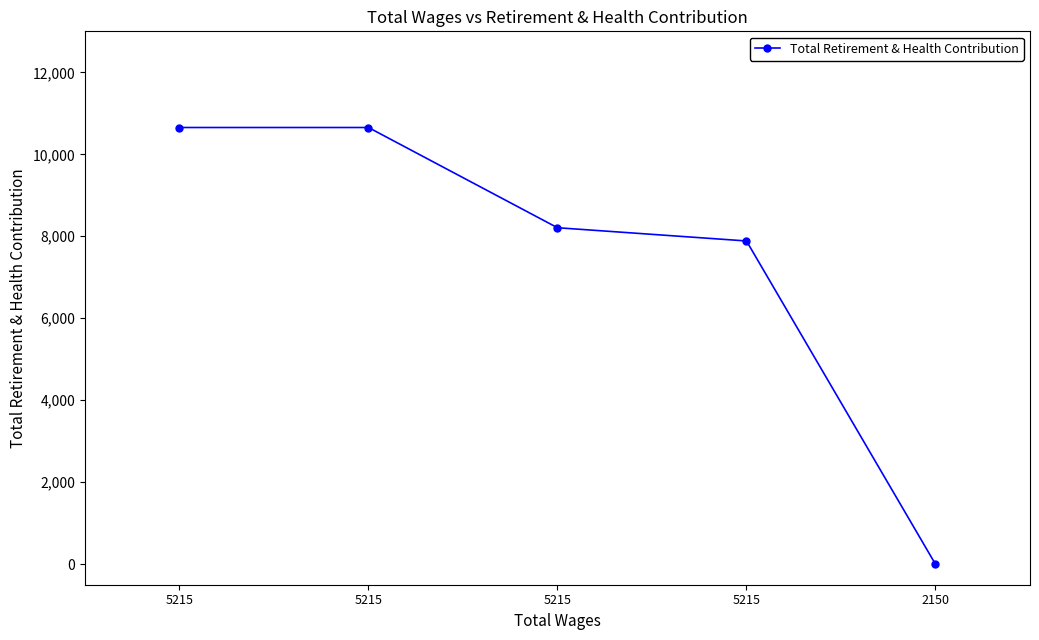

How many lines are shown in the chart?

1